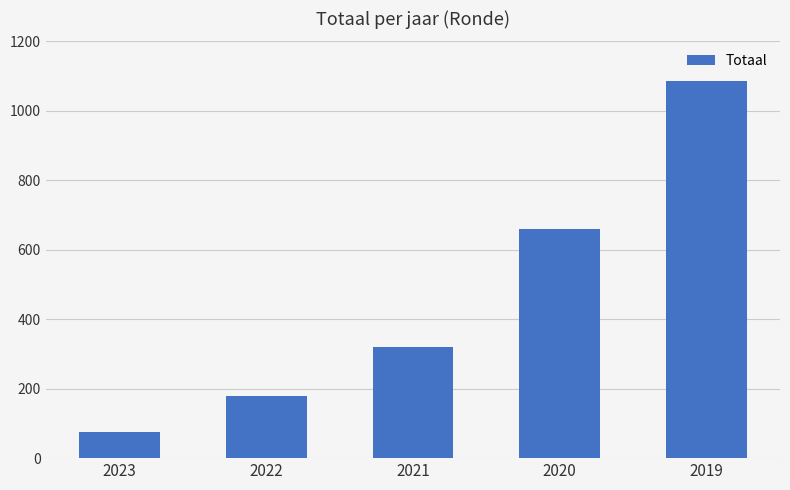

Rank the categories by value from highest to lowest.

2019, 2020, 2021, 2022, 2023